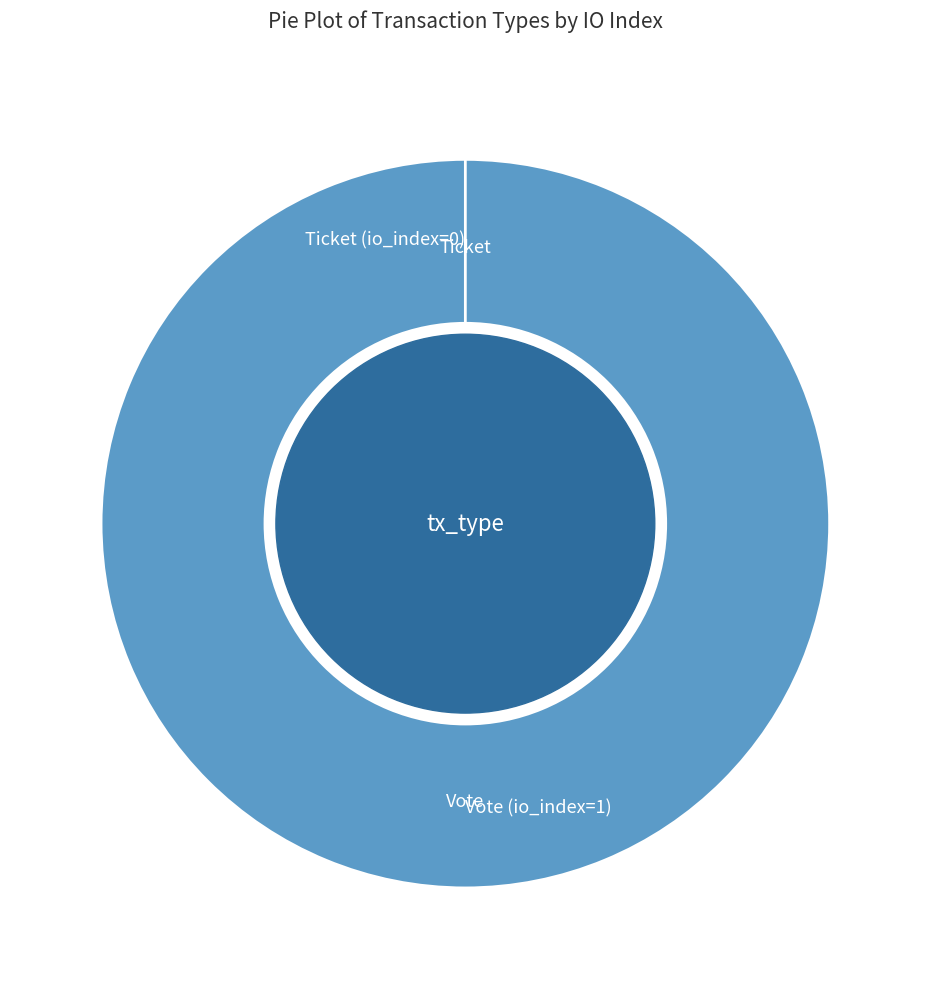

The Ticket (io_index=0) slice represents 0% of the pie. True or false?

True